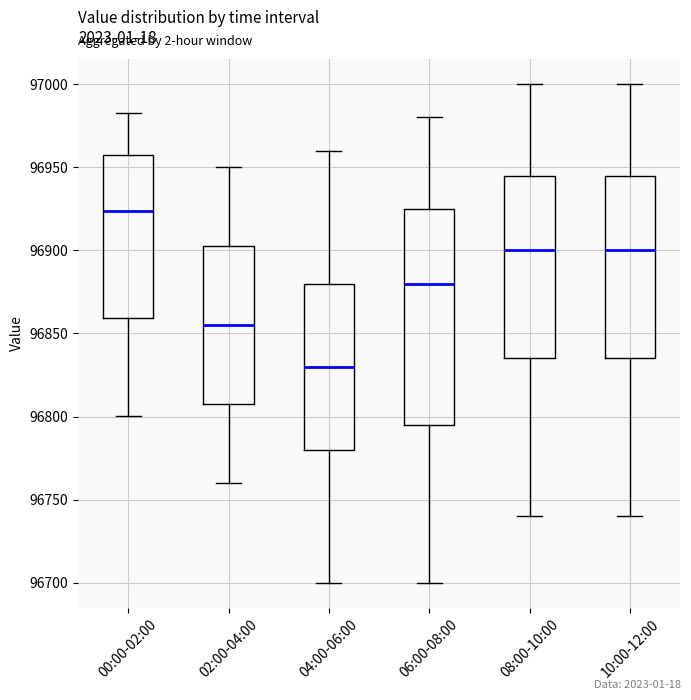

Reading left to right, read every box against the y-axis: the position of its median line, the range the box covers, and the ends of its whiskers. The values are not printed on the chart, so give them approximately, as read against the axis.

00:00-02:00: median 96925, box 96860 to 96955, whiskers 96800 to 96985
02:00-04:00: median 96855, box 96810 to 96905, whiskers 96760 to 96950
04:00-06:00: median 96830, box 96780 to 96880, whiskers 96700 to 96960
06:00-08:00: median 96880, box 96795 to 96925, whiskers 96700 to 96980
08:00-10:00: median 96900, box 96835 to 96945, whiskers 96740 to 97000
10:00-12:00: median 96900, box 96835 to 96945, whiskers 96740 to 97000